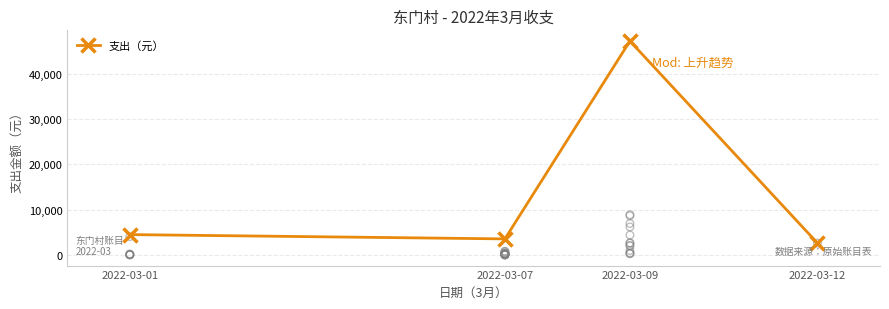

Which has a higher value, 2022-03-12 or 2022-03-07?

2022-03-07